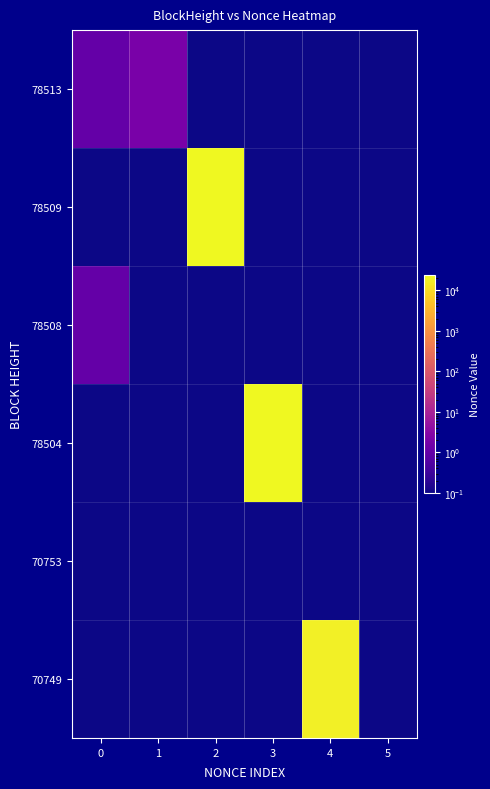

At which category does the chart reach its peak across all series?

2